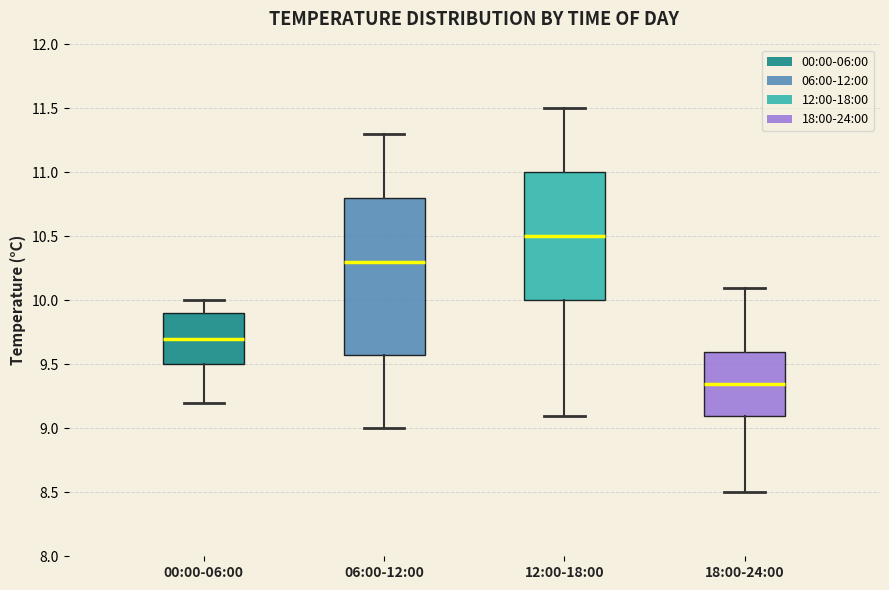

Reading left to right, read every box against the y-axis: the position of its median line, the range the box covers, and the ends of its whiskers. The values are not printed on the chart, so give them approximately, as read against the axis.

00:00-06:00: median 9.70, box 9.50 to 9.90, whiskers 9.20 to 10.00
06:00-12:00: median 10.30, box 9.60 to 10.80, whiskers 9.00 to 11.30
12:00-18:00: median 10.50, box 10.00 to 11.00, whiskers 9.10 to 11.50
18:00-24:00: median 9.35, box 9.10 to 9.60, whiskers 8.50 to 10.10